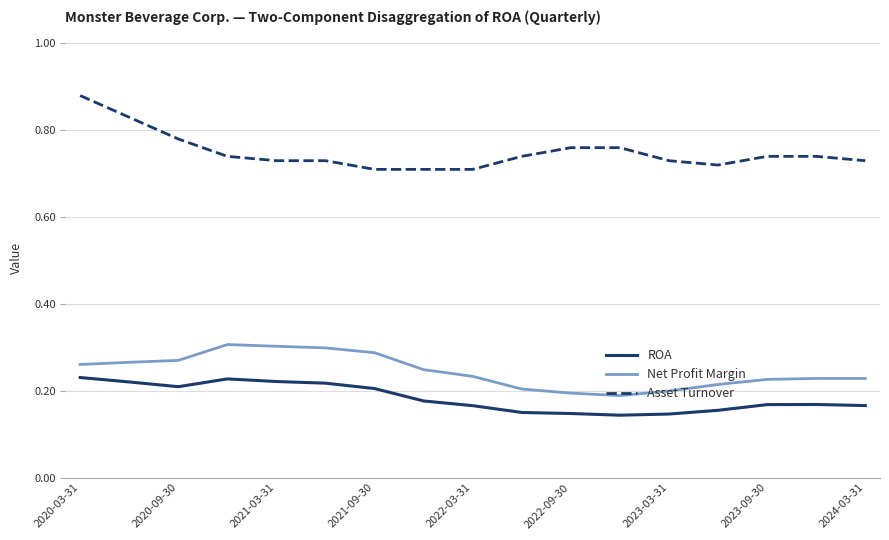

Which series has the largest total across all categories?

Asset Turnover